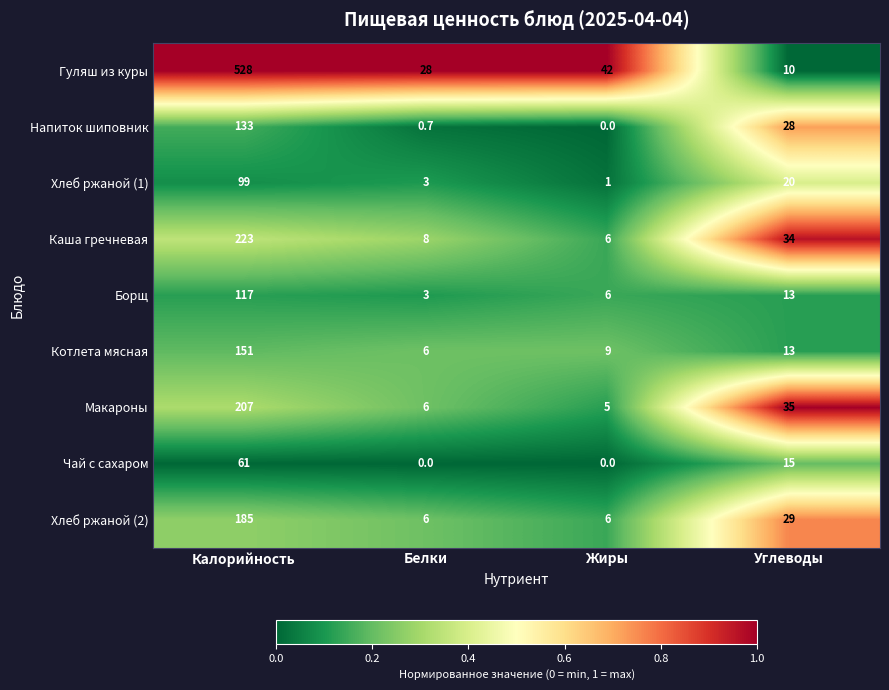

What is the difference between the Хлеб ржаной (1) values at Жиры and Углеводы?

19.0